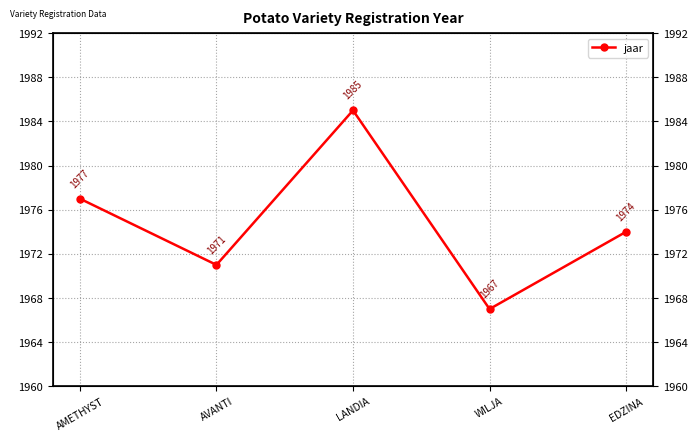

Reading left to right, list all the values displayed in this chart.

1977	1971	1985	1967	1974